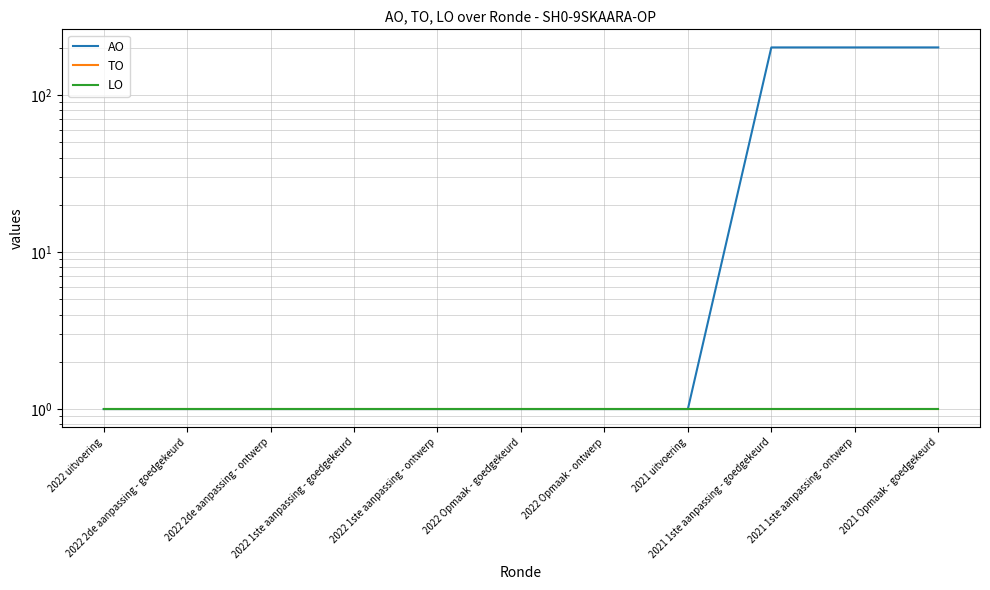

True or false: TO and AO intersect in this chart.

False